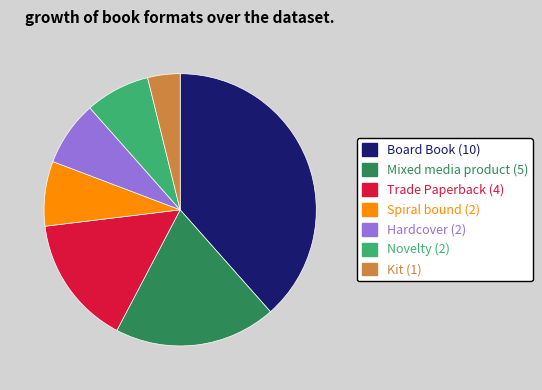

Do Trade Paperback and Mixed media product together represent more than half of the pie?

No